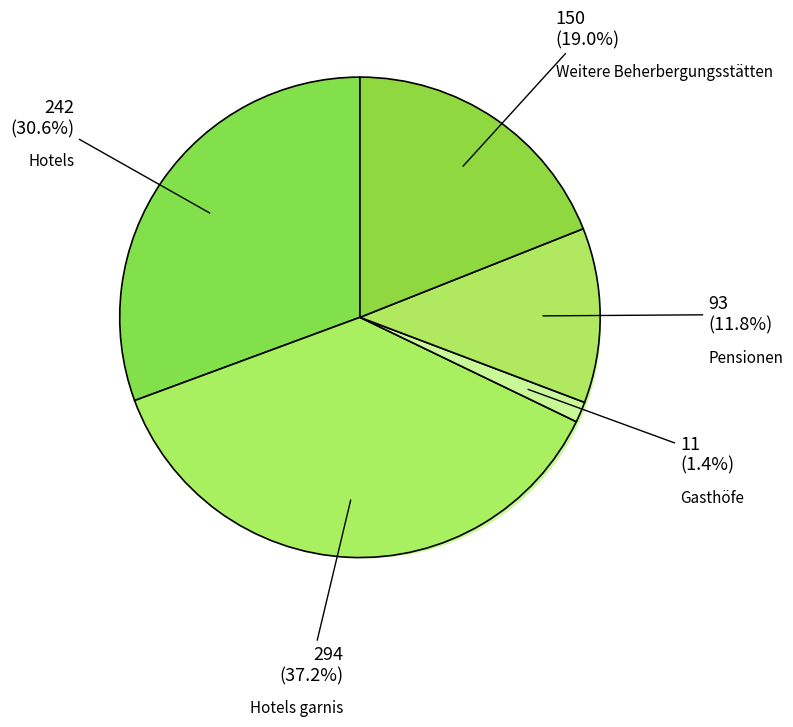

Which slice is the smallest?

Gasthöfe